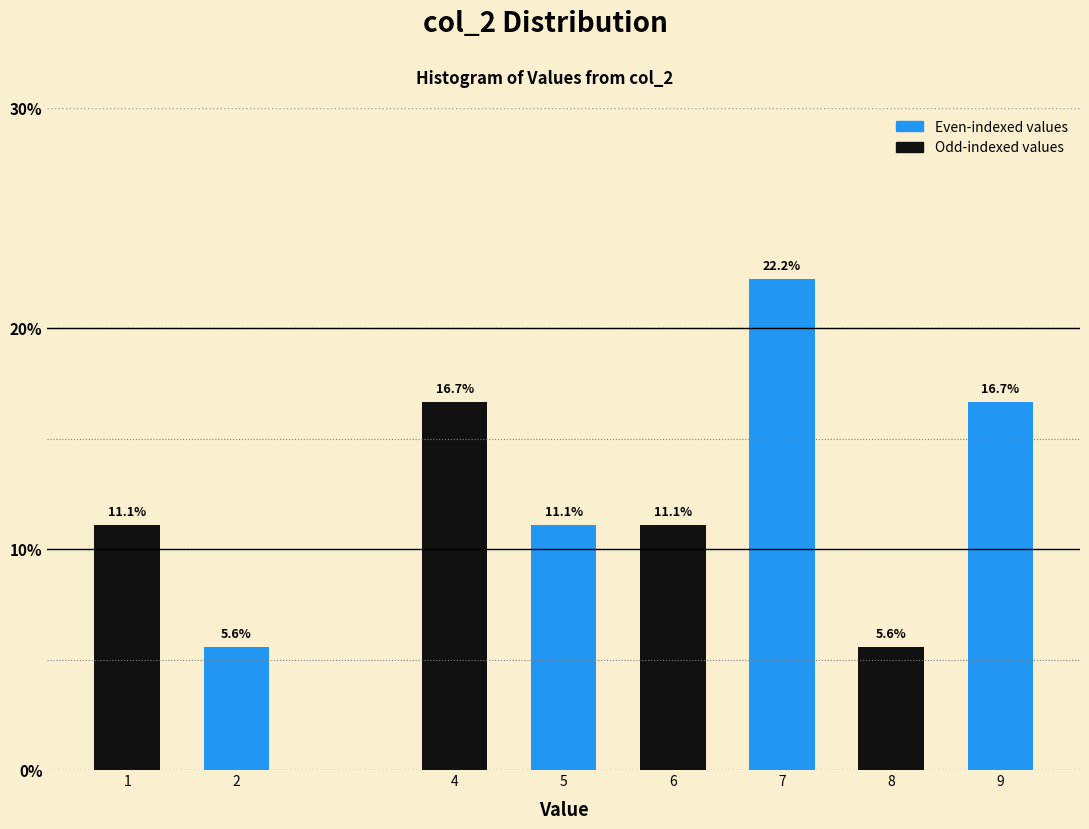

Reading right to left, list all the values displayed in this chart.

16.7	5.6	22.2	11.1	11.1	16.7	5.6	11.1